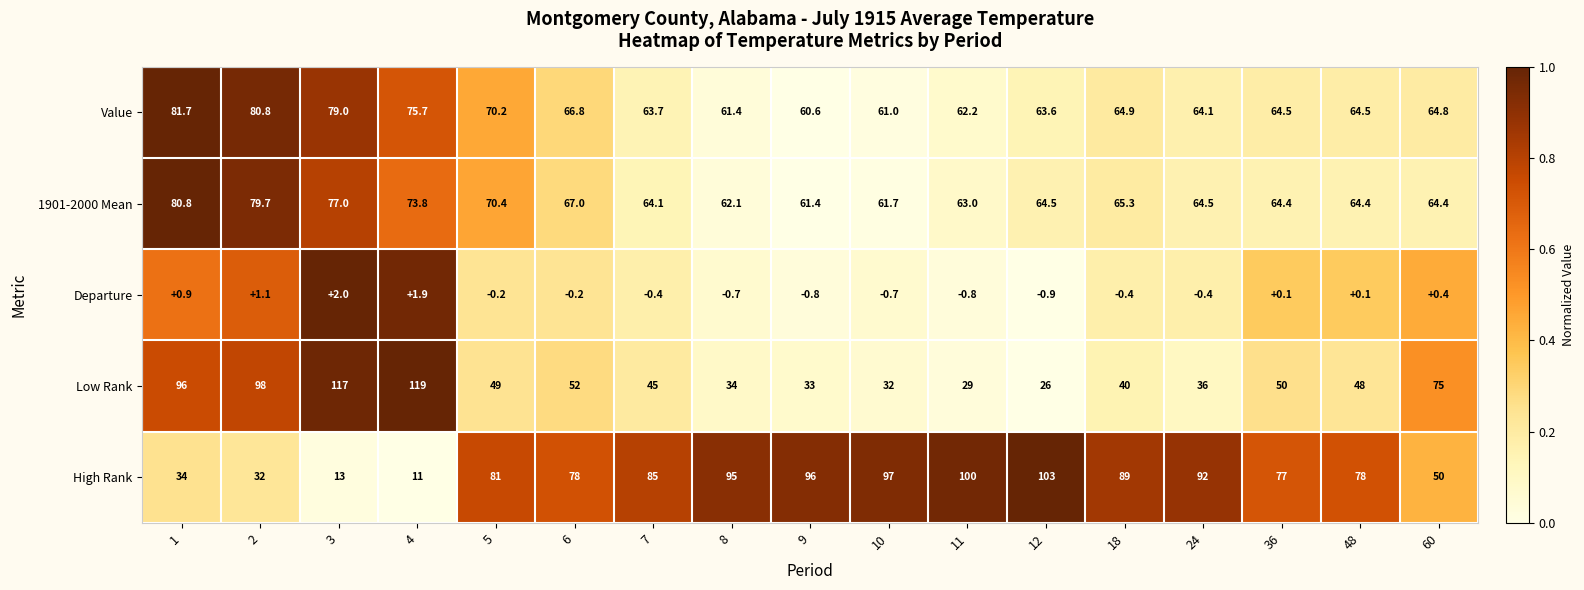

Rank the series at 8 from lowest to highest value.

Departure, Low Rank, Value, 1901-2000 Mean, High Rank